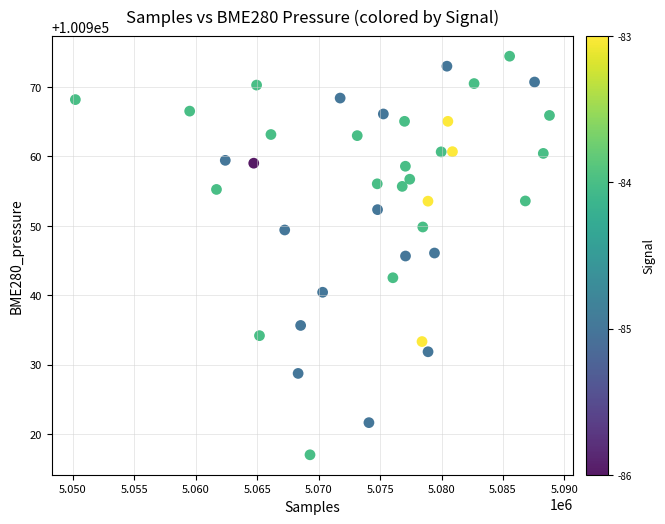

What is the range of X values (max minus min)?

38587.0